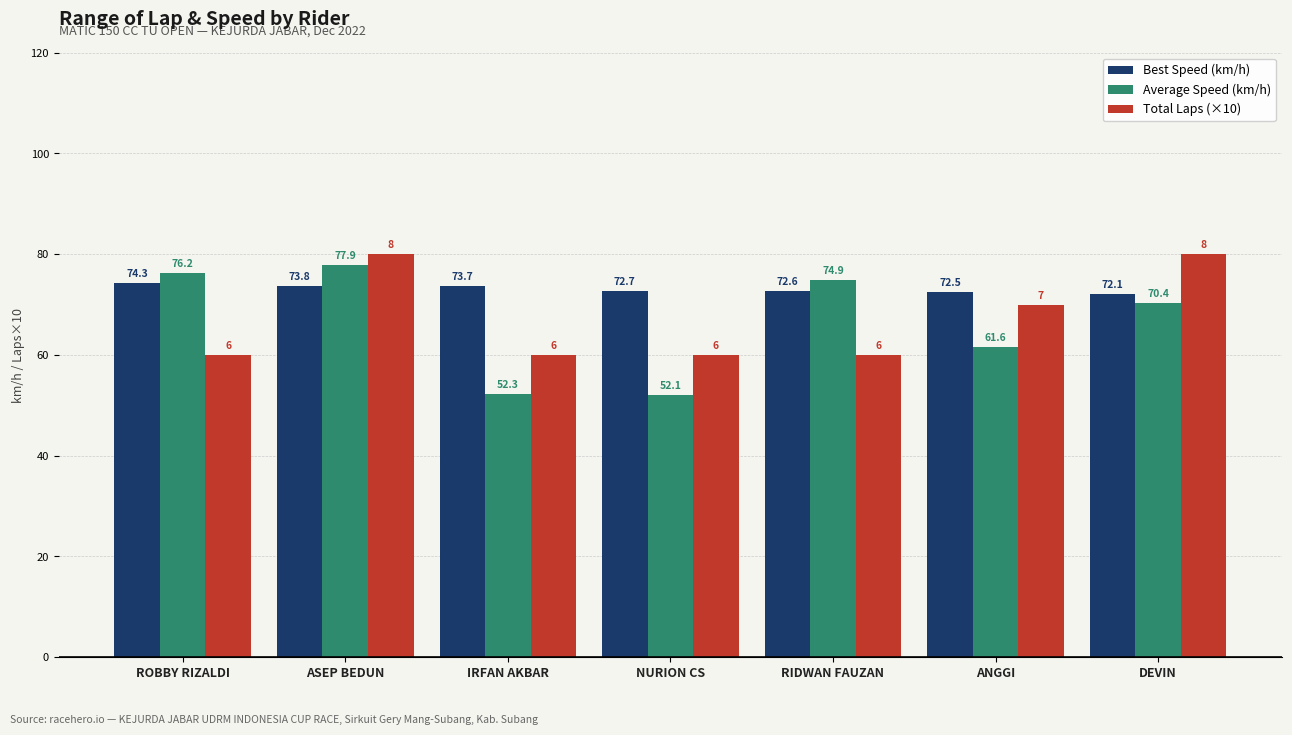

What are all the series names shown in the legend?

Best Speed (km/h), Average Speed (km/h), Total Laps (×10)